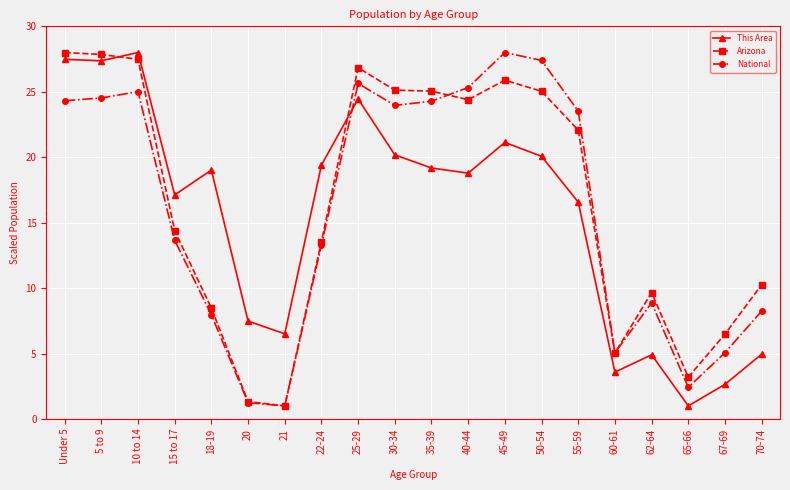

How many interior local peaks does the National series have?

4